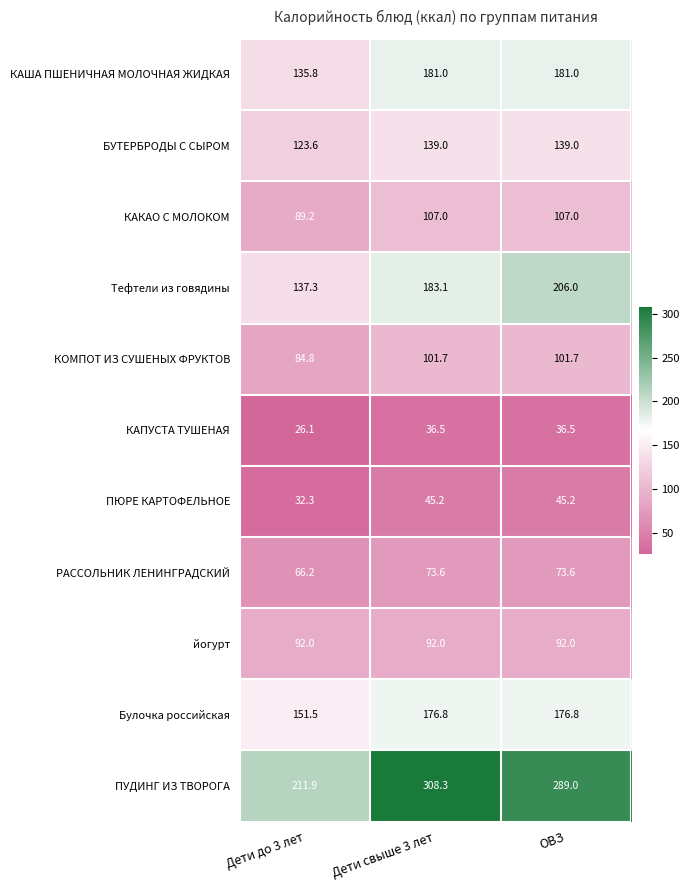

Rank the series at Дети до 3 лет from highest to lowest value.

ПУДИНГ ИЗ ТВОРОГА, Булочка российская, Тефтели из говядины, КАША ПШЕНИЧНАЯ МОЛОЧНАЯ ЖИДКАЯ, БУТЕРБРОДЫ С СЫРОМ, йогурт, КАКАО С МОЛОКОМ, КОМПОТ ИЗ СУШЕНЫХ ФРУКТОВ, РАССОЛЬНИК ЛЕНИНГРАДСКИЙ, ПЮРЕ КАРТОФЕЛЬНОЕ, КАПУСТА ТУШЕНАЯ